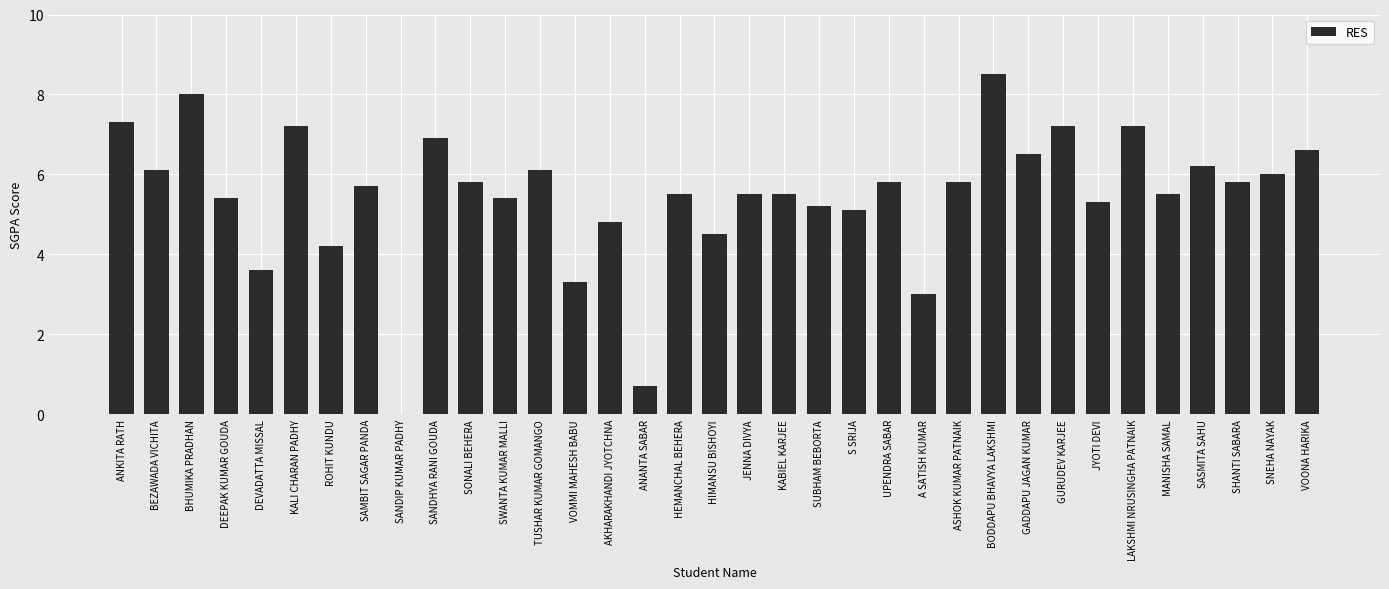

Are the bars horizontal?

No